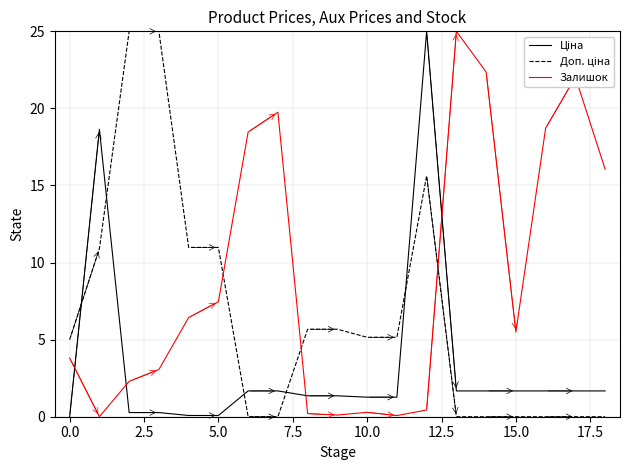

Which series has the largest total across all categories?

Залишок